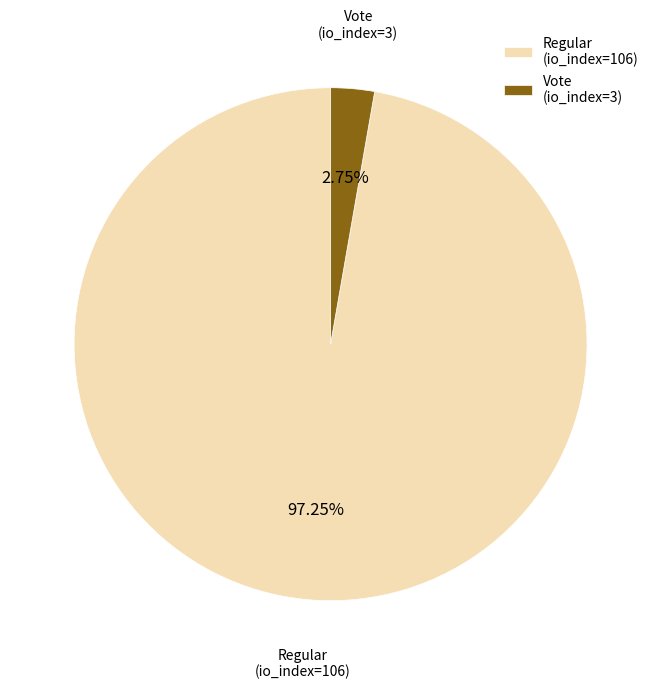

To the nearest percent, what is the combined percentage of Vote (io_index=3) and Regular (io_index=106)?

100%